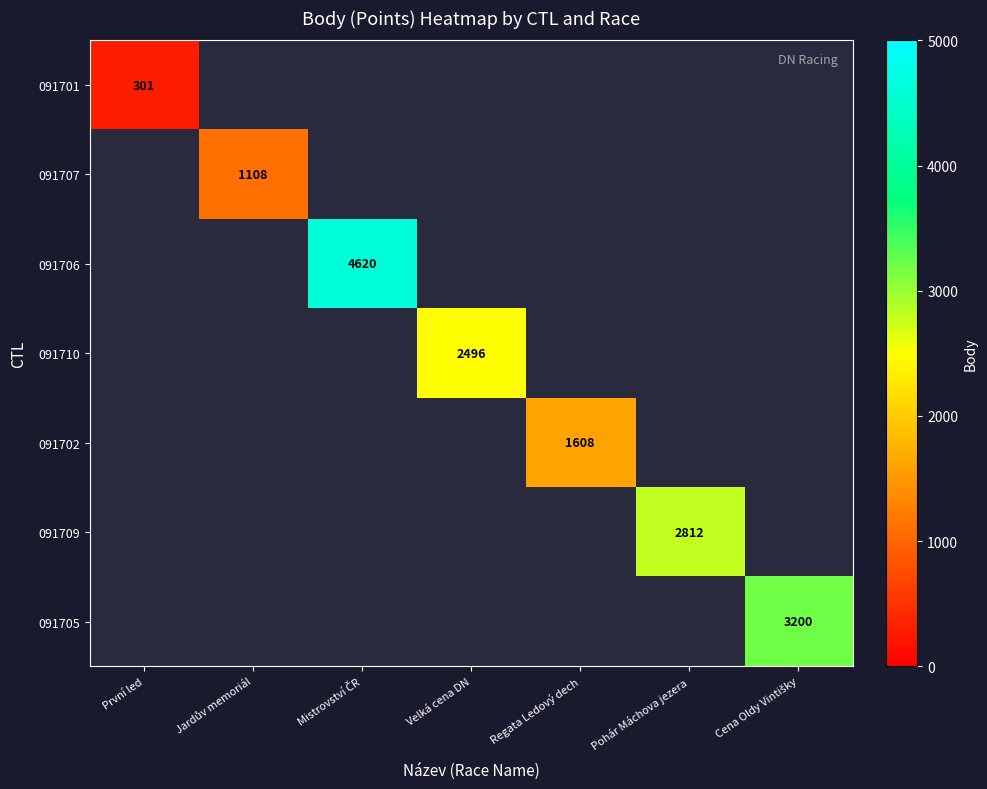

The 091702 series shows 1608 at Regata Ledový dech. True or false?

True